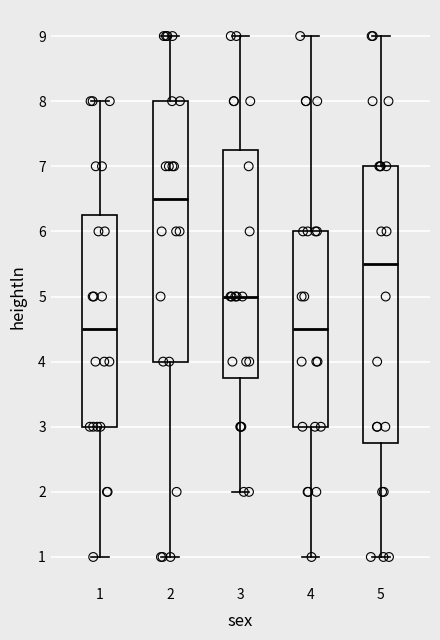

Reading left to right, transcribe this box plot: for each box, give where its median line is, the range the box spans, and where its two whiskers end, as read against the y-axis. The values are not printed on the chart, so give them approximately, as read against the axis.

1: median 4.5, box 3.0 to 6.3, whiskers 1.0 to 8.0
2: median 6.5, box 4.0 to 8.0, whiskers 1.0 to 9.0
3: median 5.0, box 3.8 to 7.3, whiskers 2.0 to 9.0
4: median 4.5, box 3.0 to 6.0, whiskers 1.0 to 9.0
5: median 5.5, box 2.8 to 7.0, whiskers 1.0 to 9.0